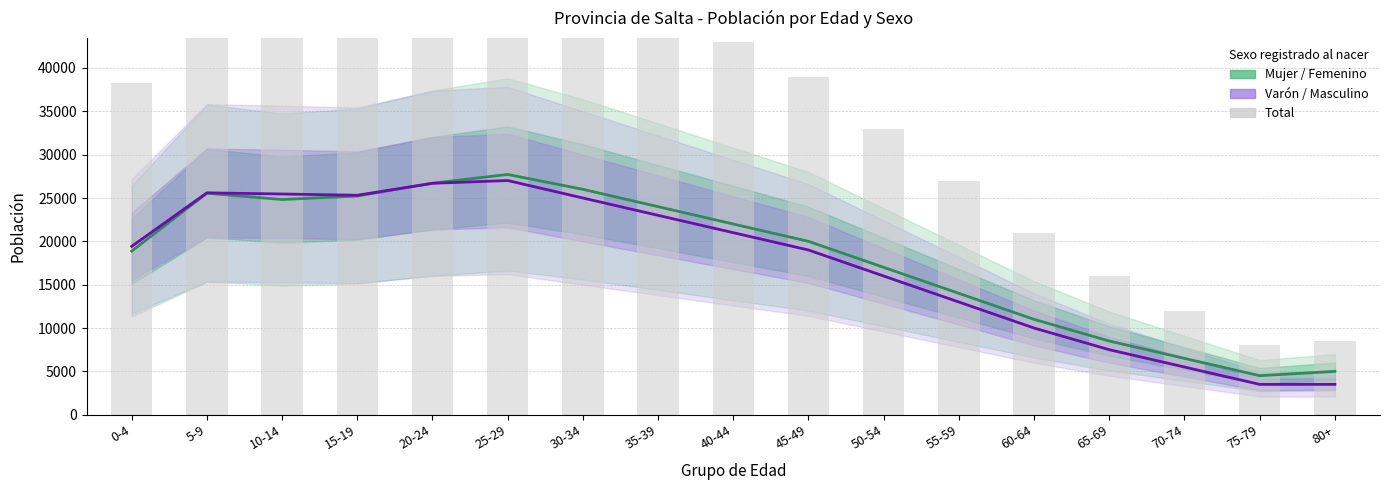

Reading left to right, list all the values displayed in this chart.

Mujer / Femenino: 18873	25556	24823	25229	26710	27717	26000	24000	22000	20000	17000	14000	11000	8500	6500	4500	5000
Varón / Masculino: 19423	25598	25463	25317	26696	27017	25000	23000	21000	19000	16000	13000	10000	7500	5500	3500	3500
Total: 38296	51154	50286	50546	53406	54734	51000	47000	43000	39000	33000	27000	21000	16000	12000	8000	8500